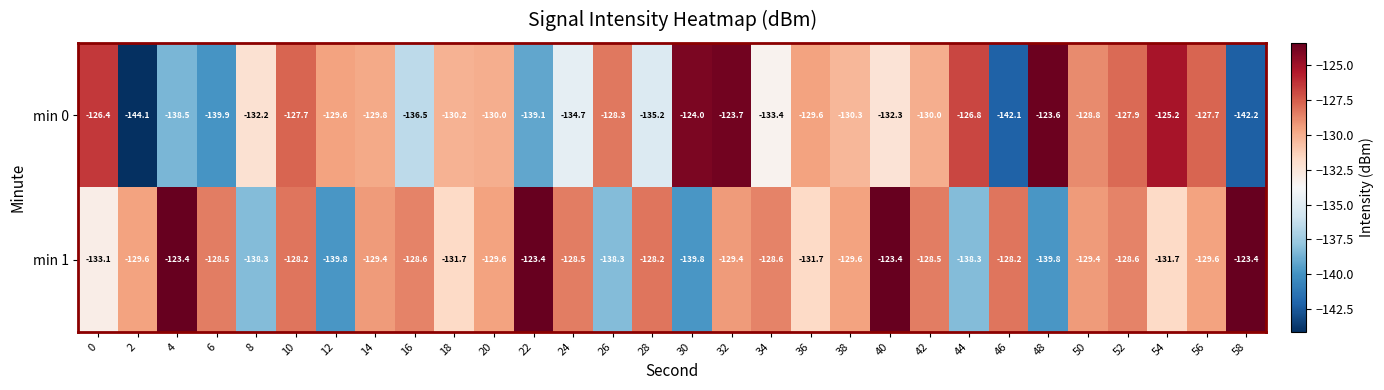

Is it true that min 0 equals -134.7 at 24?

True